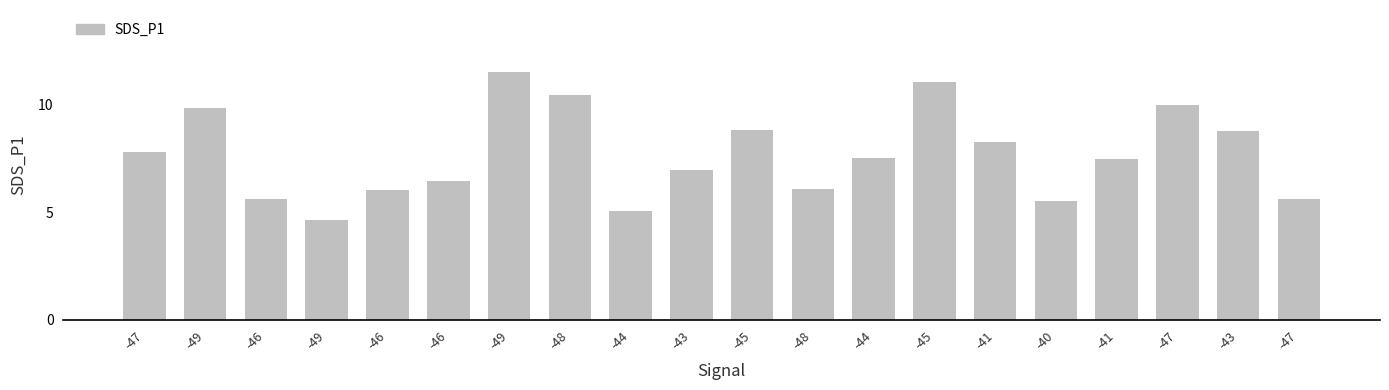

Count the number of data series in this chart.

1